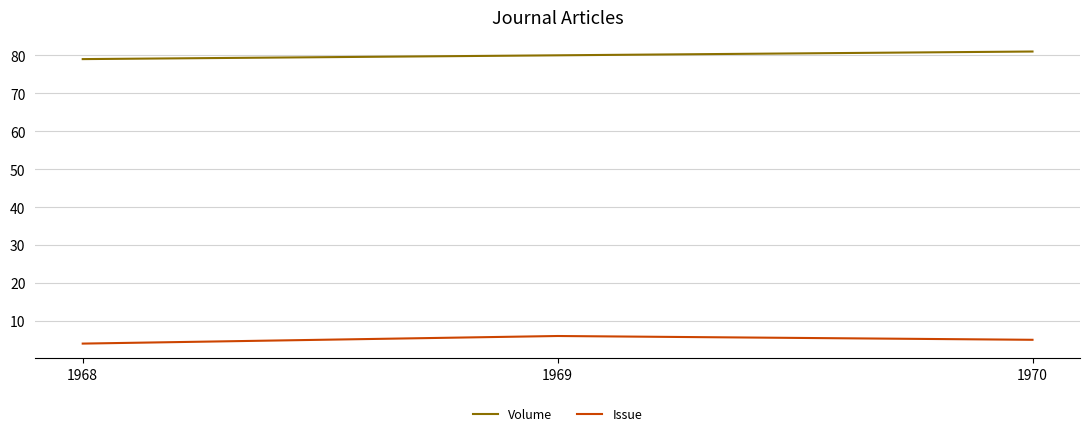

What is the total value across all series at 1969?

86